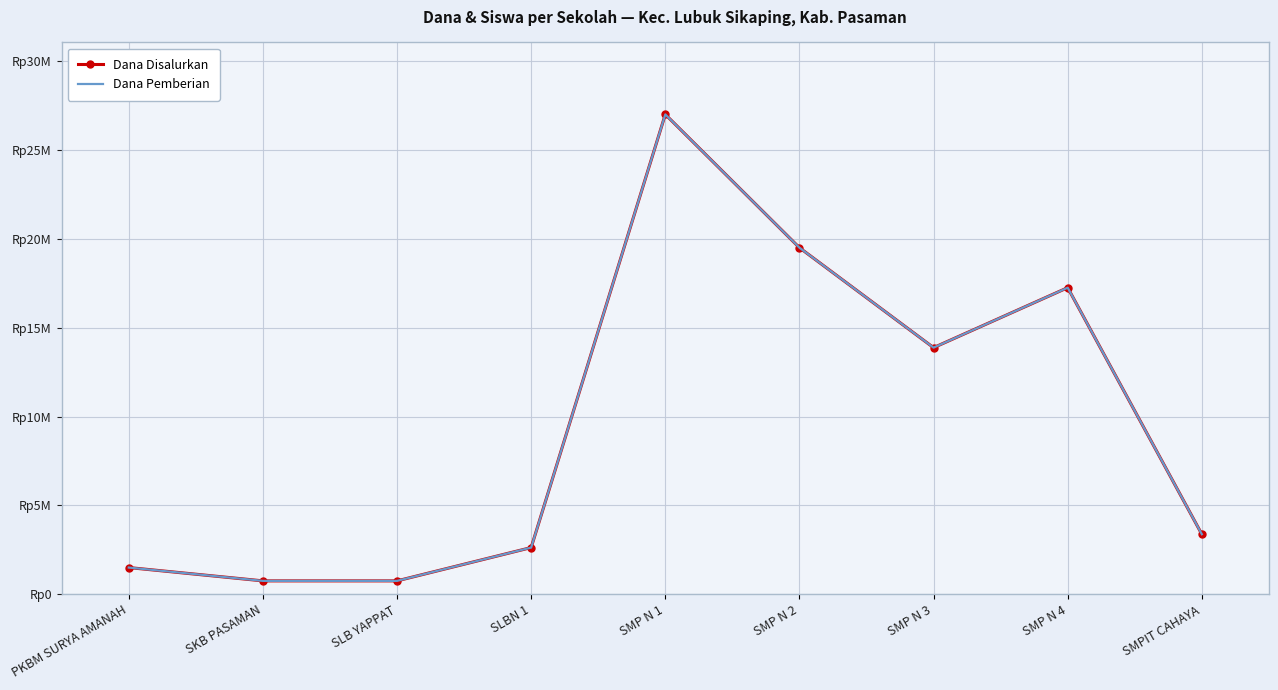

Which series has the largest range (max minus min)?

Dana Disalurkan